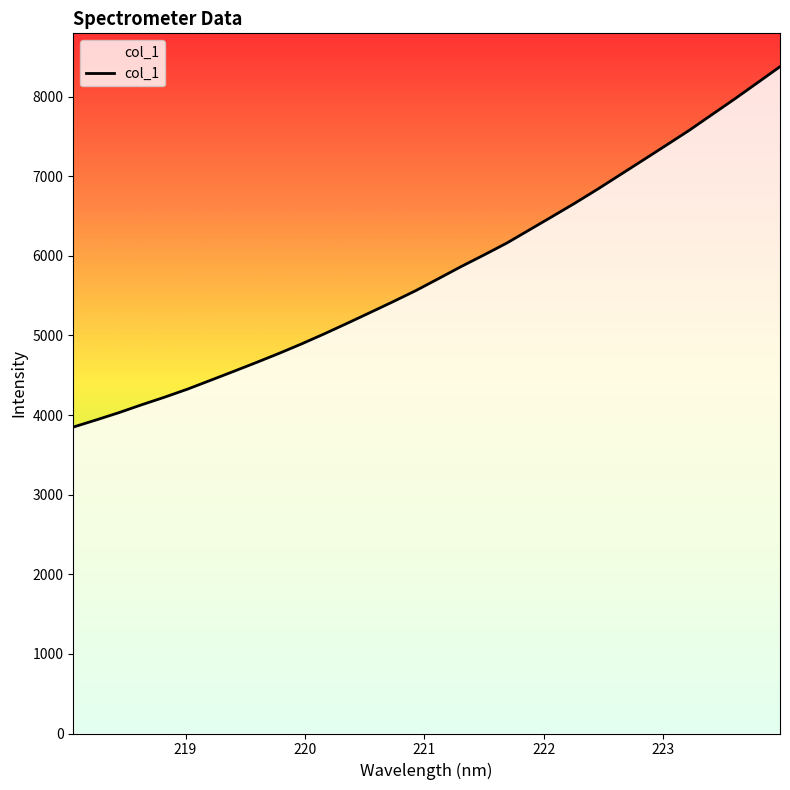

What is the smallest value displayed?

3848.9